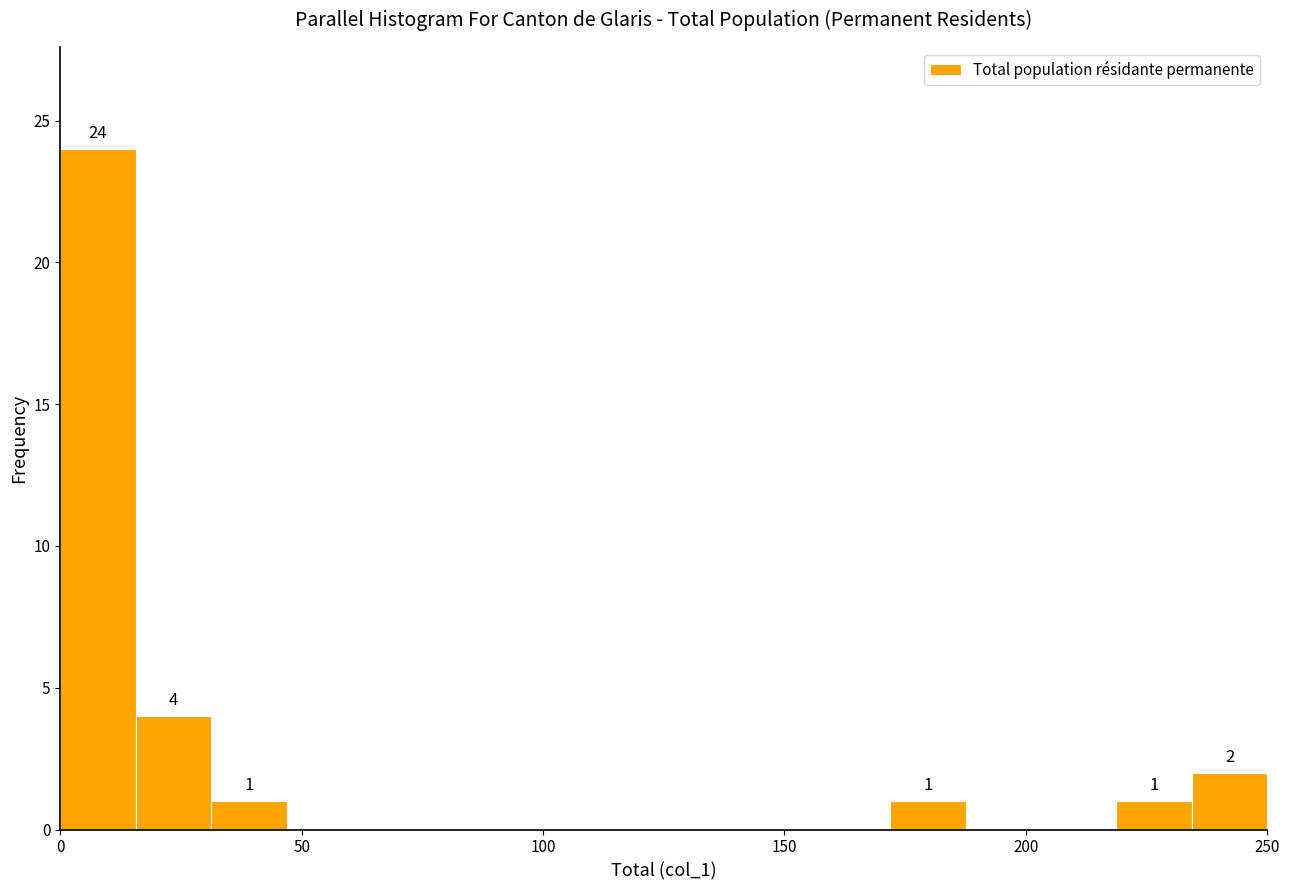

Read against the x-axis, roughly where is the centre of the tallest bar?

10